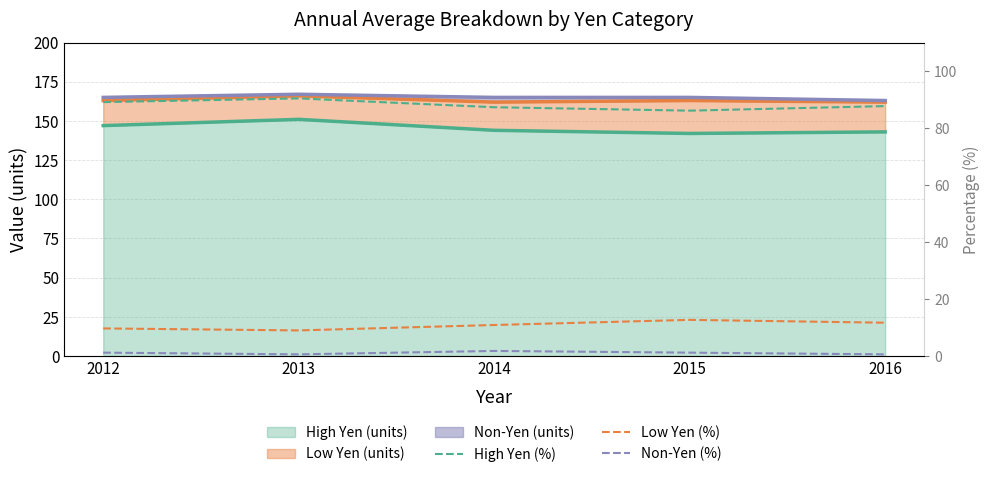

True or false: Low Yen (%) and Non-Yen (%) intersect in this chart.

False